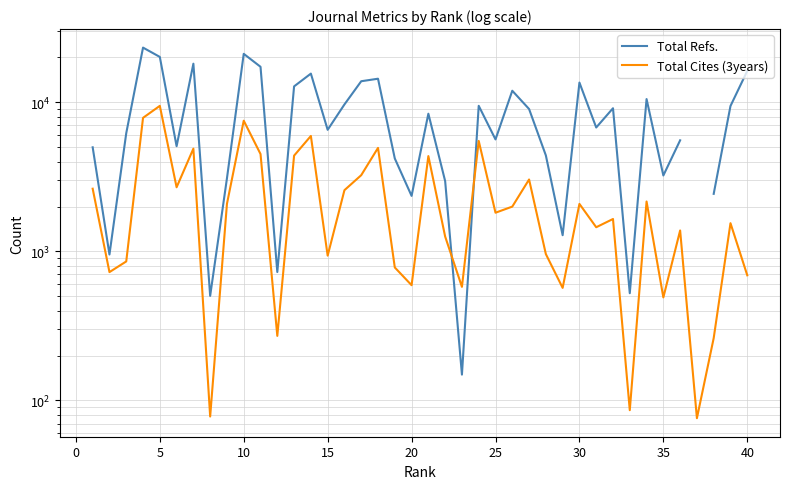

How many data points does each series have?

40